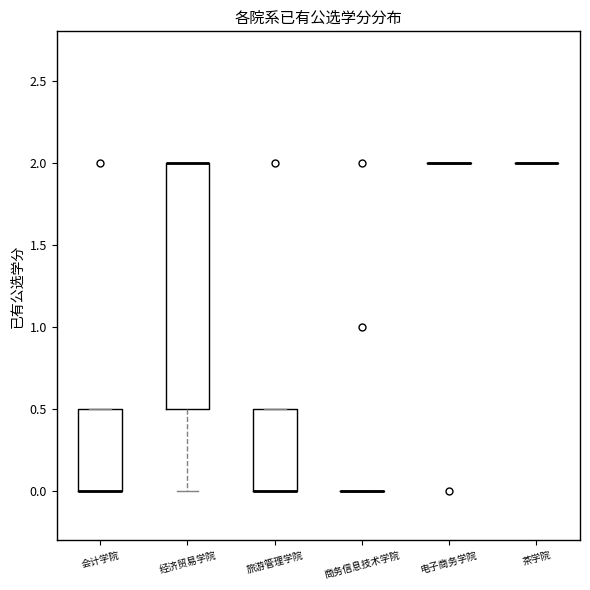

Where is the upper edge of the box for 会计学院 on the y-axis? The values are not printed on the chart, so give them approximately, as read against the axis.

0.5